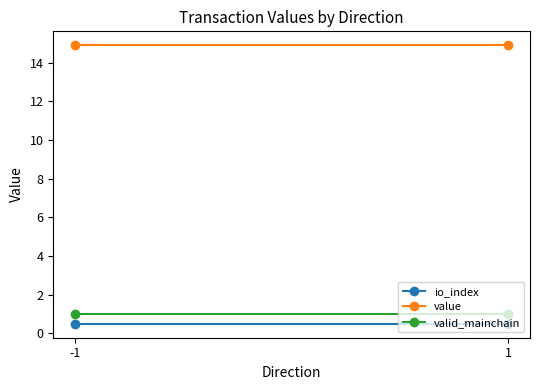

Reading right to left, extract all data points from this chart.

io_index: 0.5	0.5
value: 14.9	14.9
valid_mainchain: 1.0	1.0